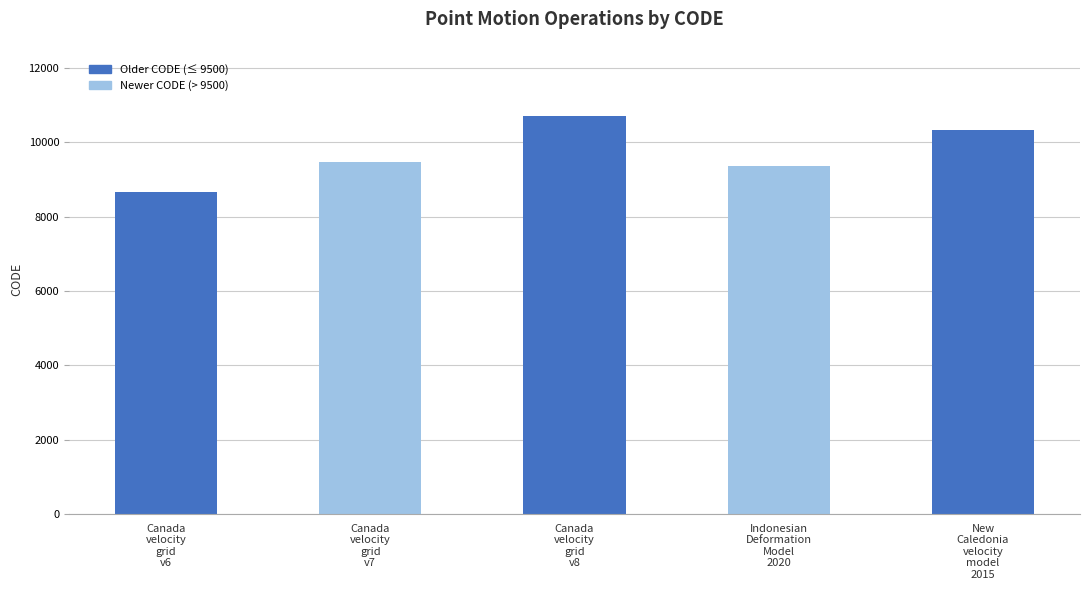

Which label corresponds to the smallest value in the chart?

Canada
velocity
grid
v6